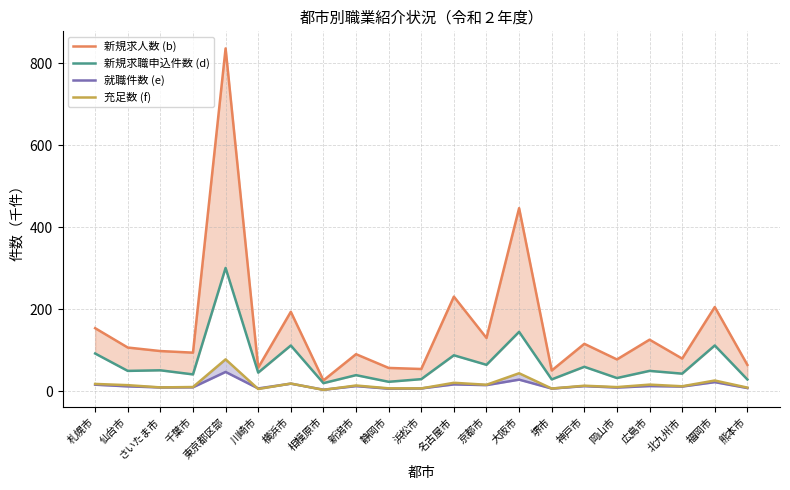

True or false: 新規求職申込件数 (d) has more than 0 points higher than both neighbors.

True